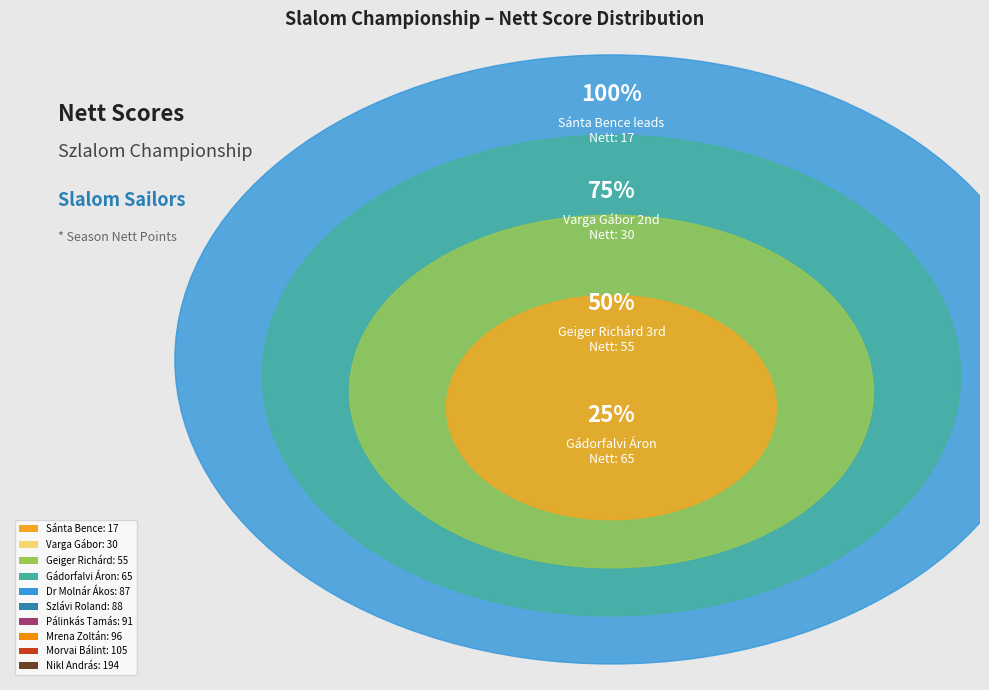

To the nearest percent, what portion does Nikl András represent?

23%